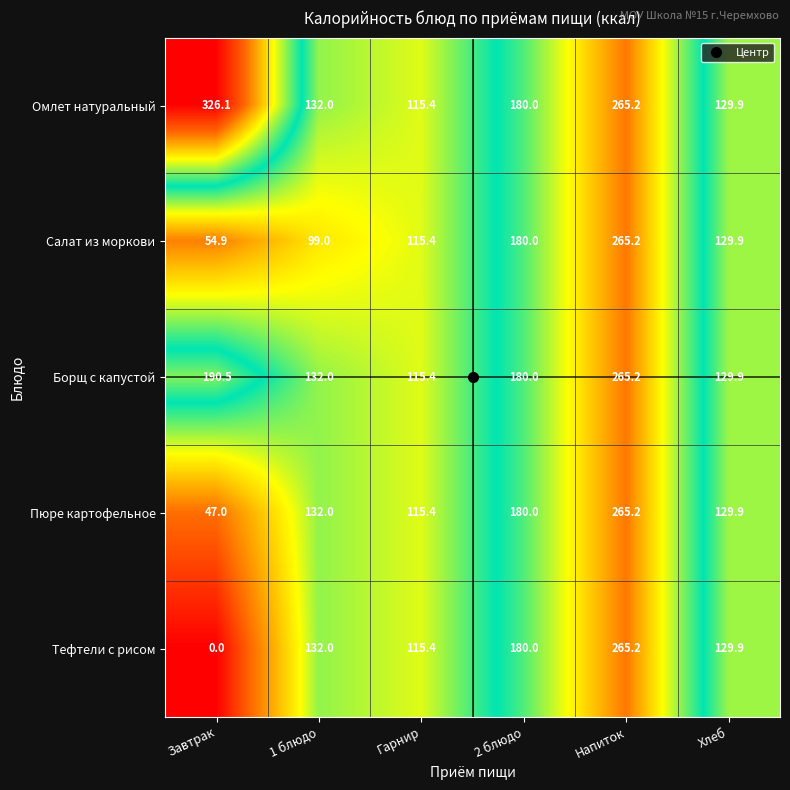

What is the average value of the Пюре картофельное series?

144.9